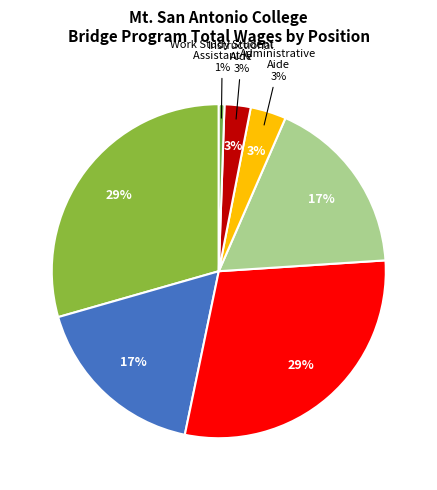

Which category has the biggest portion of the pie?

Student Assistant III